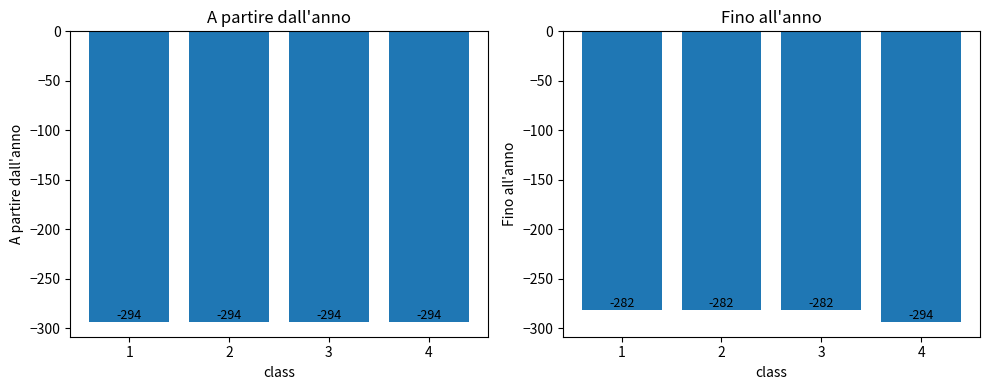

What is the value of the A partire dall'anno bar at the 2nd from the left?

-294